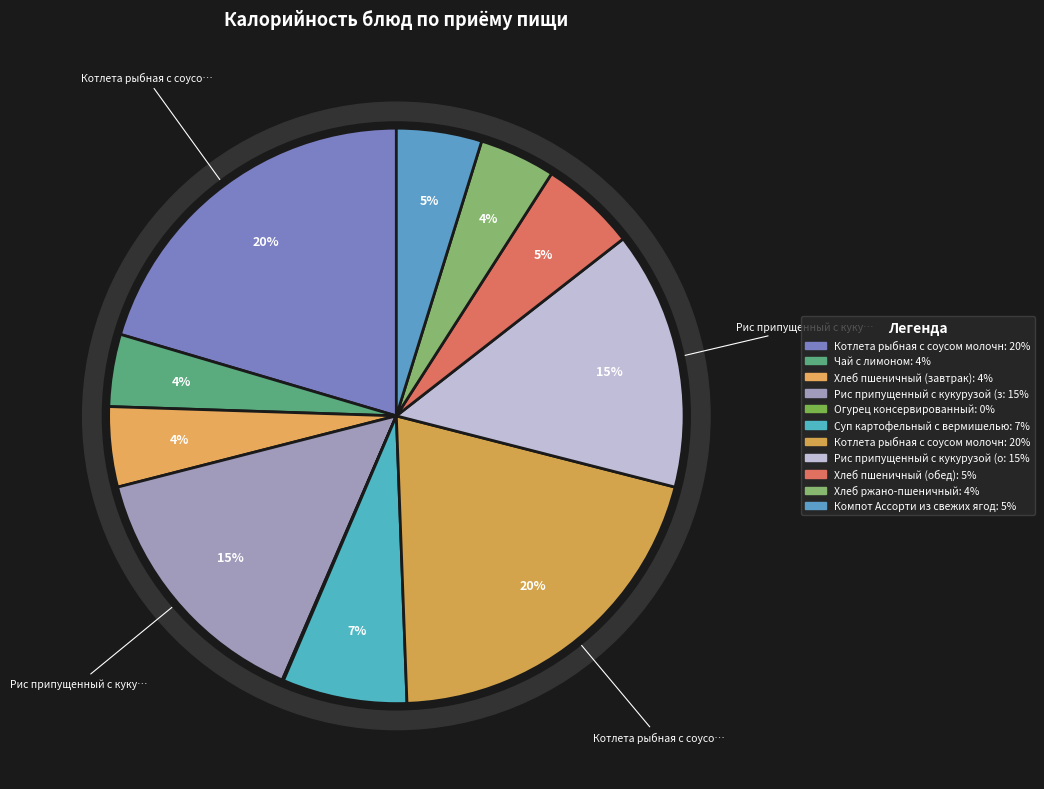

True or false: Хлеб пшеничный (завтрак) accounts for 19% of the total.

False